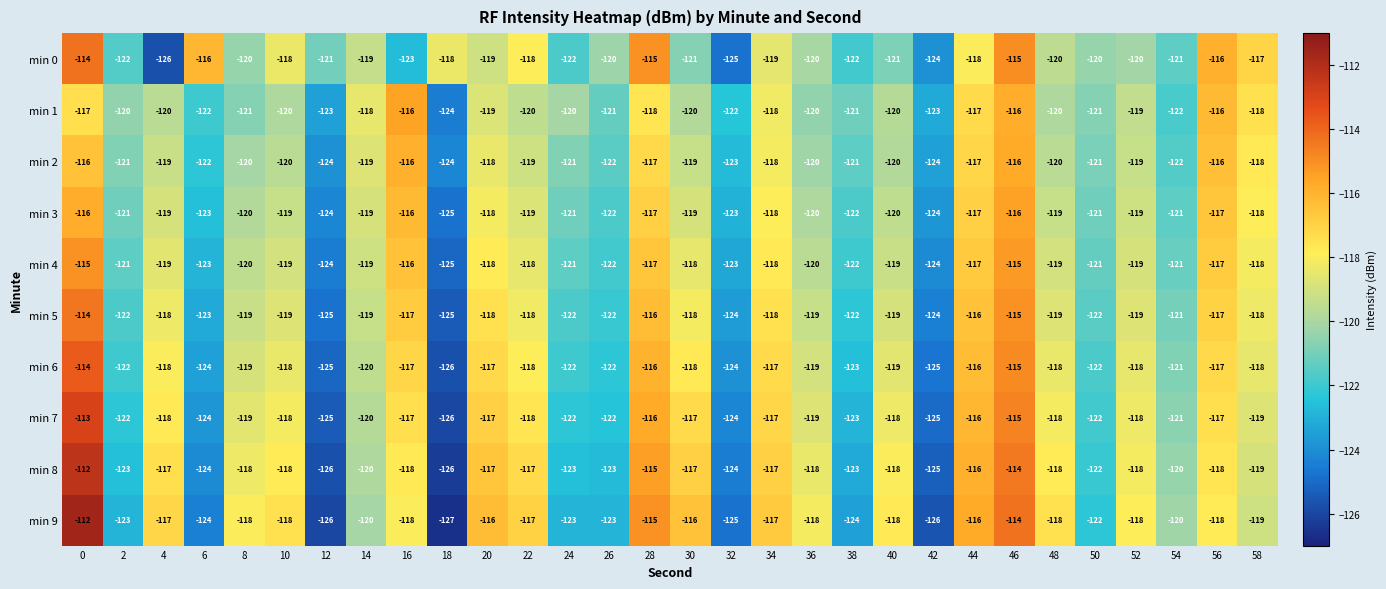

What is the difference between the second highest and second lowest values in the min 1 series?

7